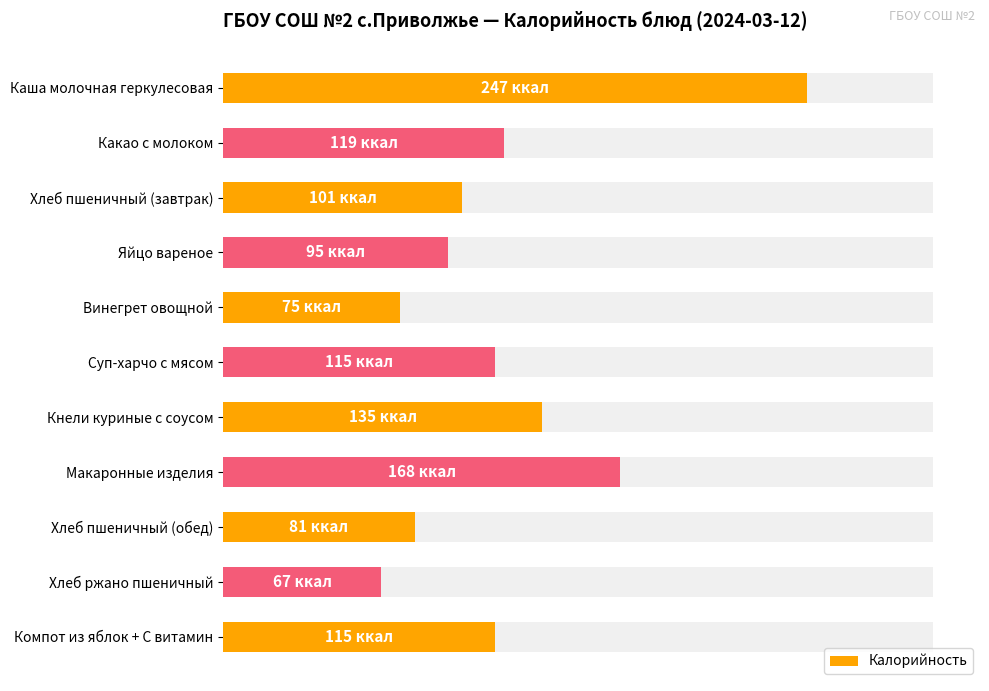

What is the greatest value displayed?

247